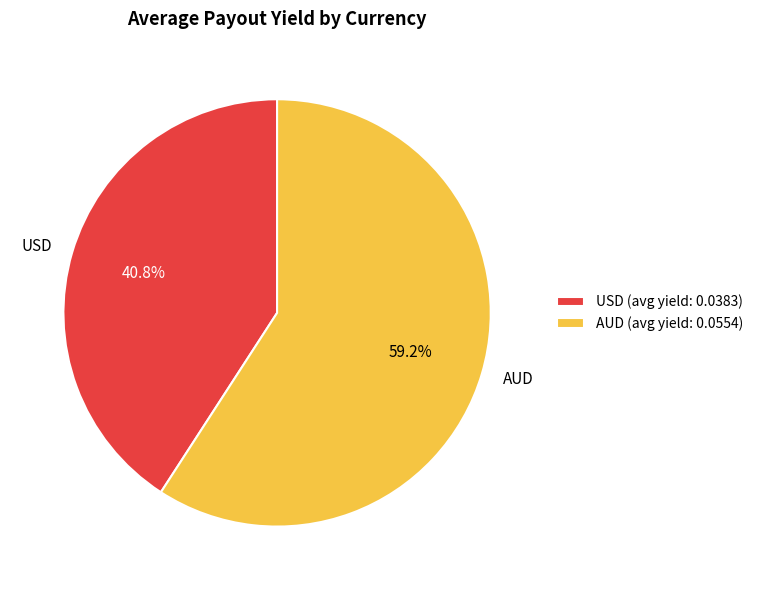

What percentage is NOT represented by AUD?

40.8%